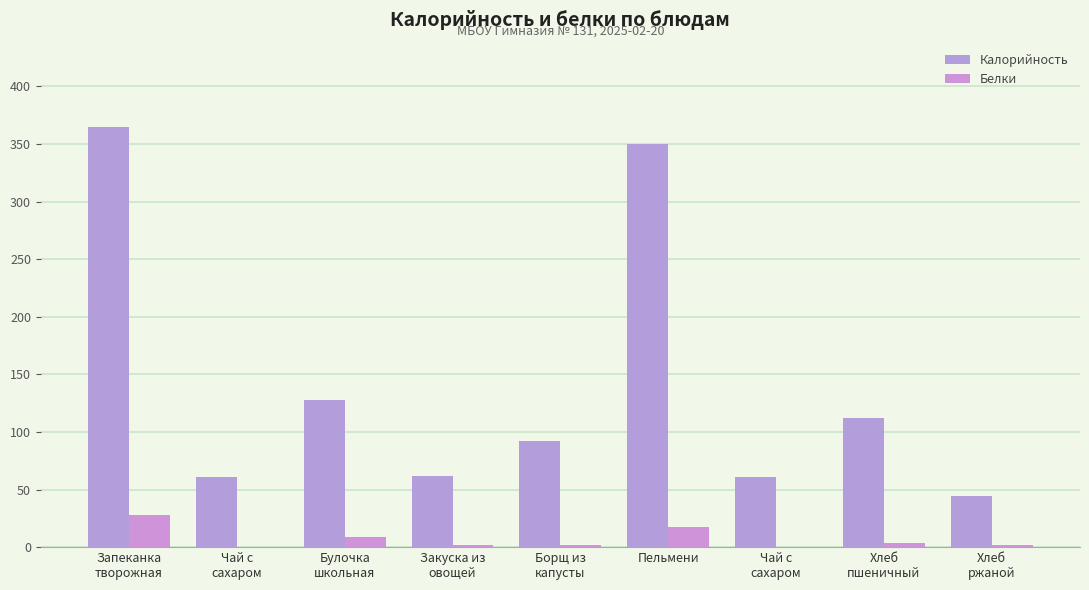

Count the number of data series in this chart.

2